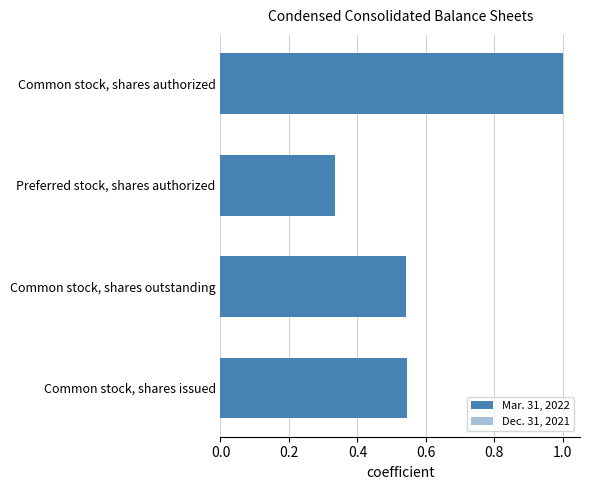

Rank the series at Common stock, shares issued from lowest to highest value.

Dec. 31, 2021, Mar. 31, 2022